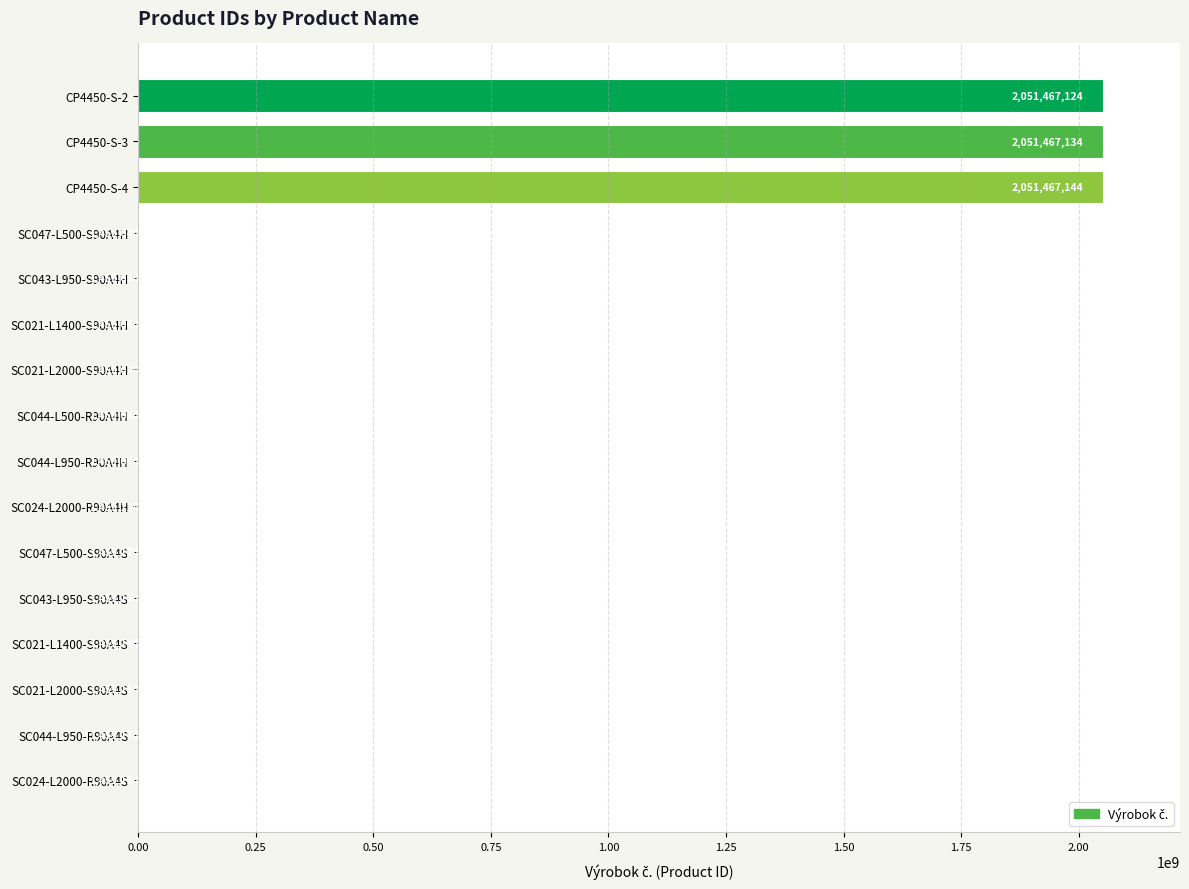

Which label corresponds to the largest value in the chart?

CP4450-S-4